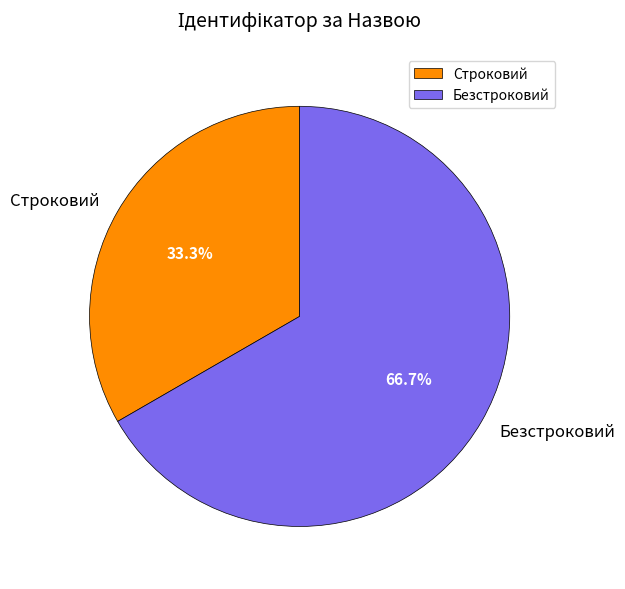

Combined, what portion of the pie is Безстроковий and Строковий?

100.0%